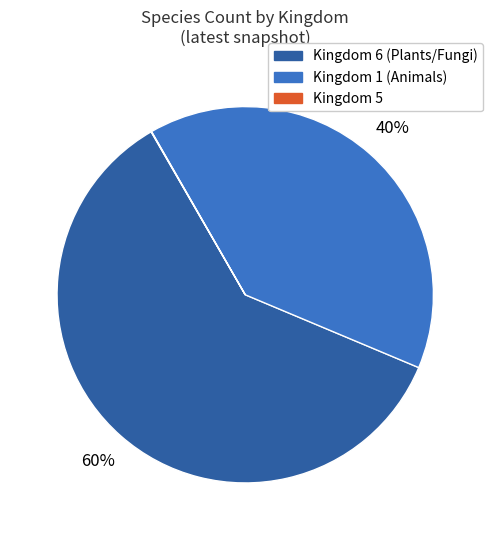

To the nearest percent, what is the average slice percentage?

33%